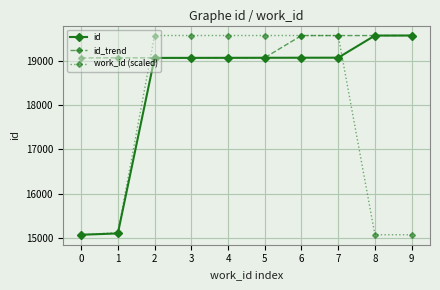

Does the chart display data point markers on the line(s)?

Yes